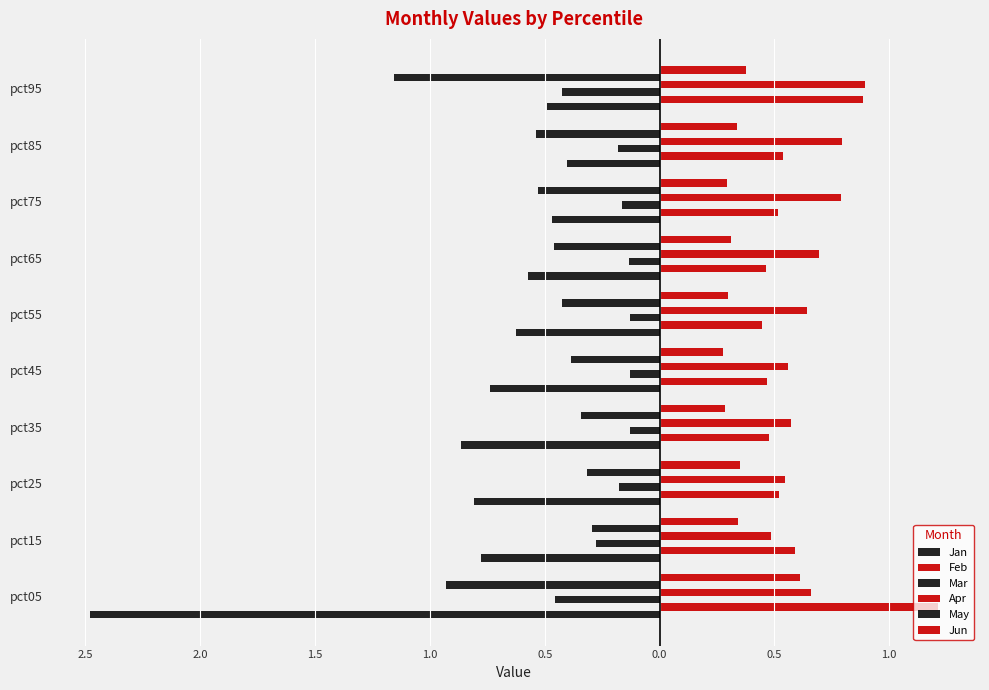

What is the lowest value of the May series?

-1.2